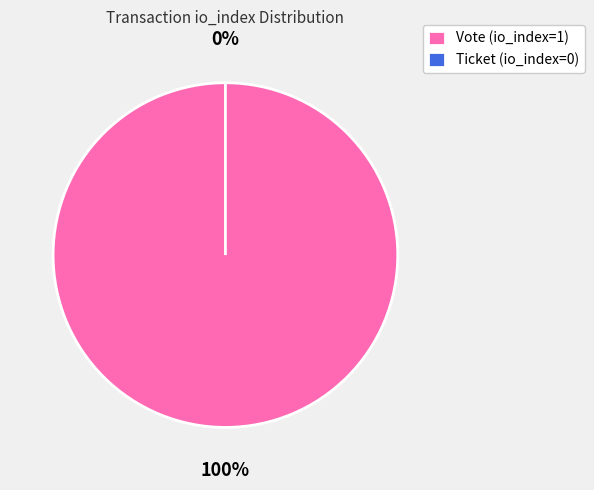

Which slice represents more than half of the pie?

Vote (io_index=1)